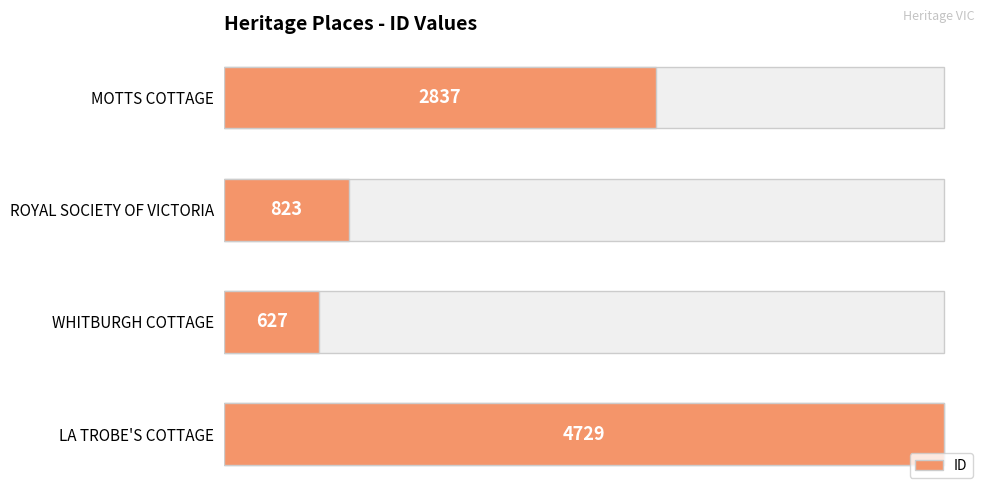

What is the sum of all values?

9016